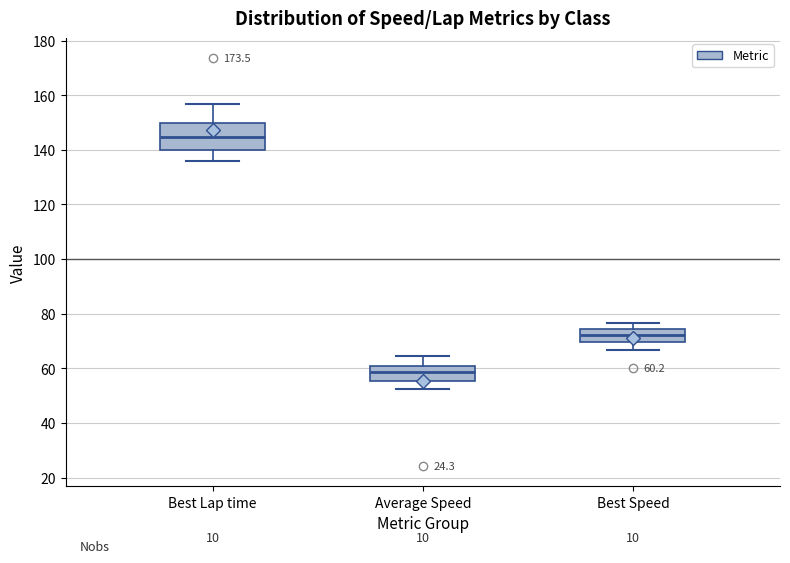

Comparing the boxes themselves (not the whiskers), which one is the tallest?

Best Lap time